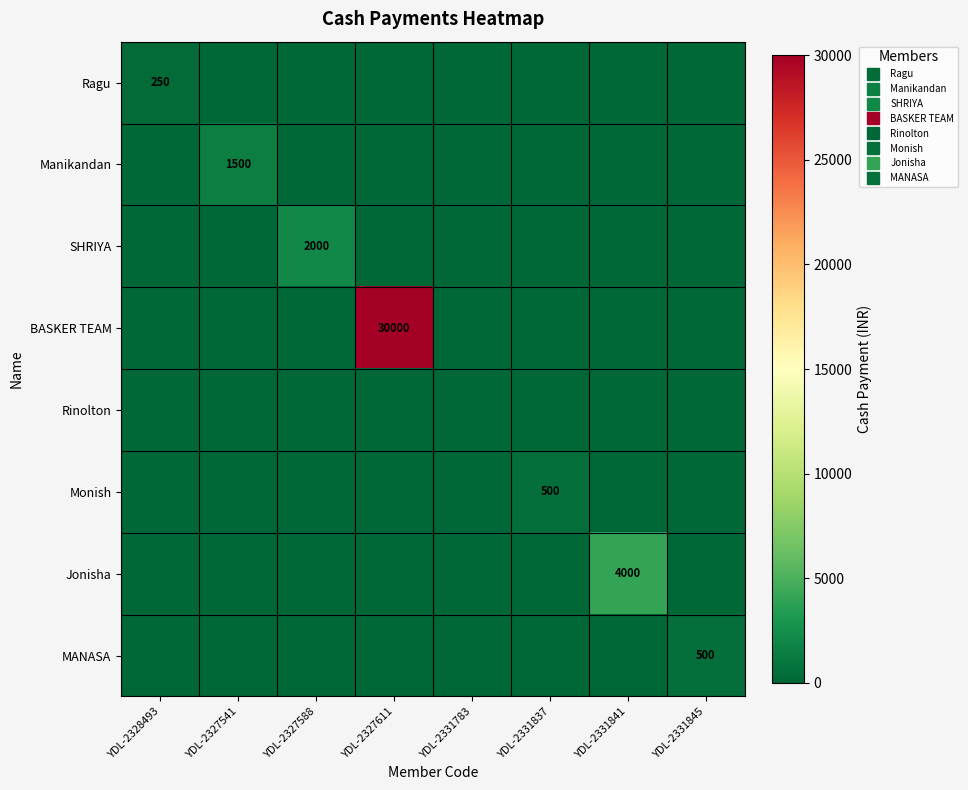

Is the value of Ragu at YDL-2331783 greater than the value of Jonisha at YDL-2331841?

No